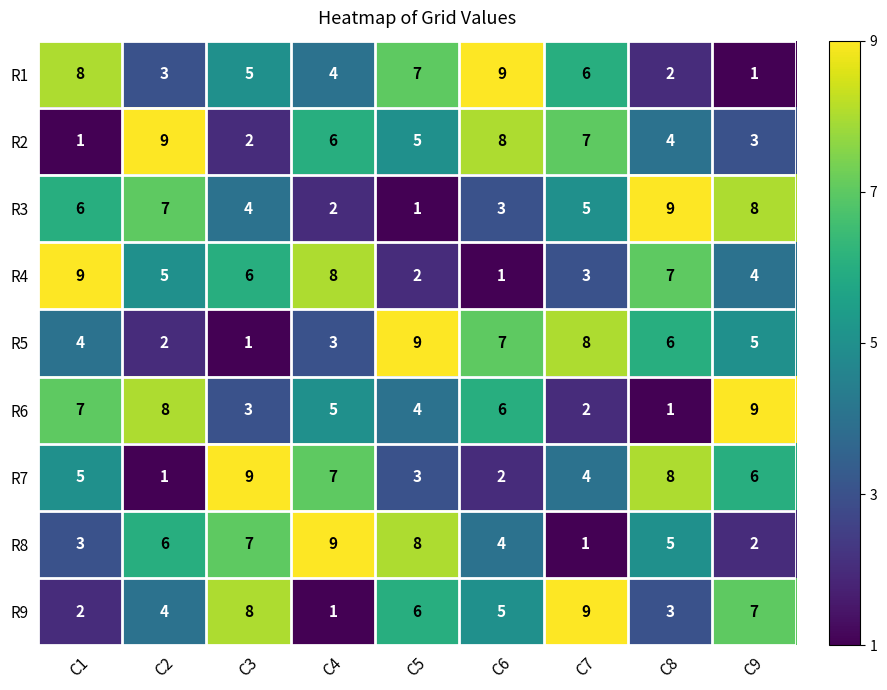

Which series changed the most between C6 and C9?

R1